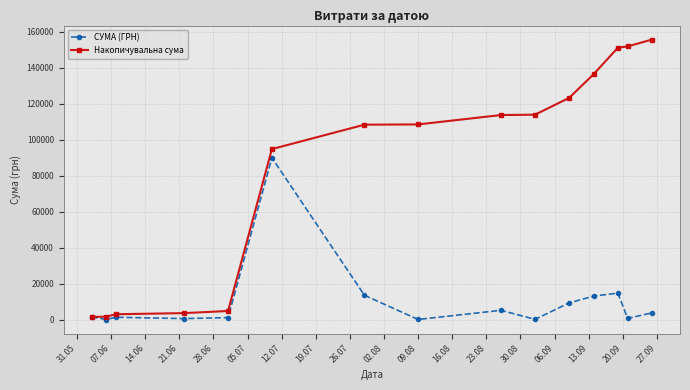

At how many categories does at least one series exceed 143547?

3